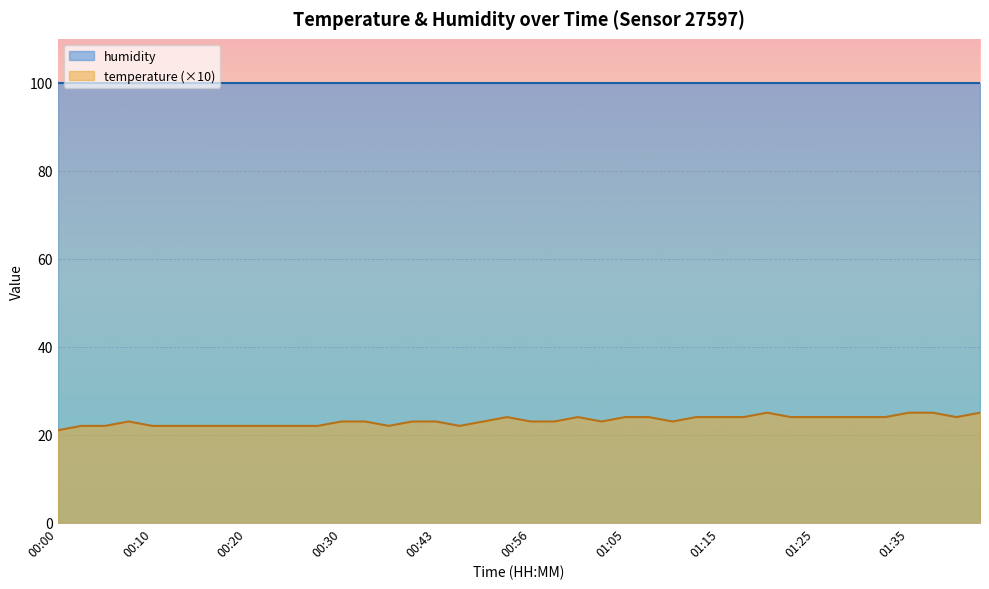

Reading left to right, what are all the values shown in this chart?

21	22	22	23	22	22	22	22	22	22	22	22	23	23	22	23	23	22	23	24	23	23	24	23	24	24	23	24	24	24	25	24	24	24	24	24	25	25	24	25